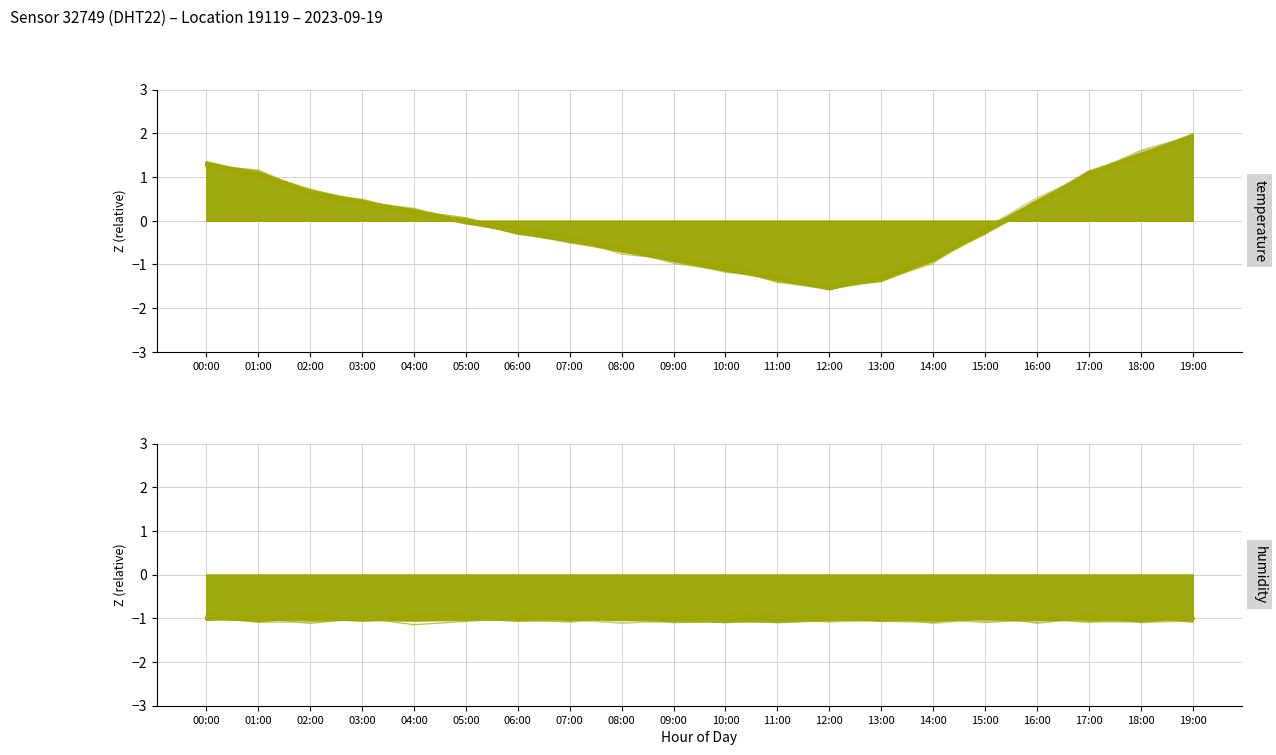

How many categories are shown in the chart?

20